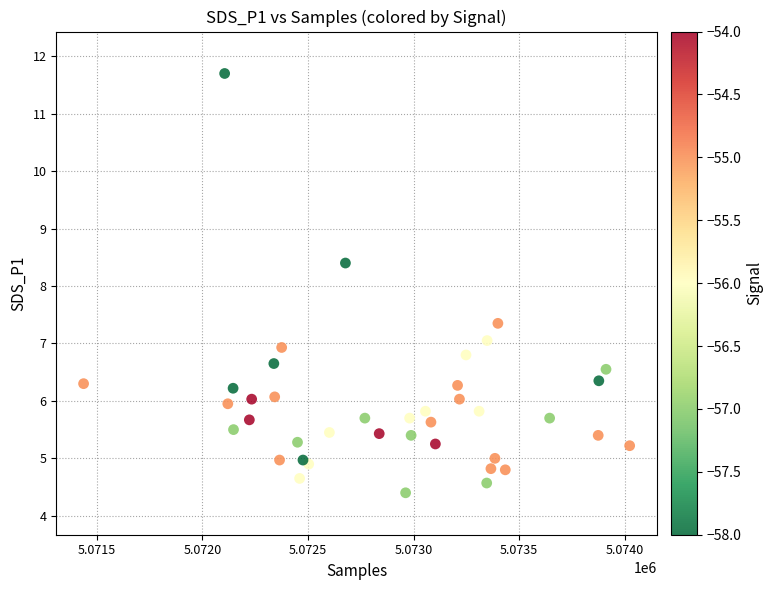

What Y value in the scatter plot is closest to 8?

8.4